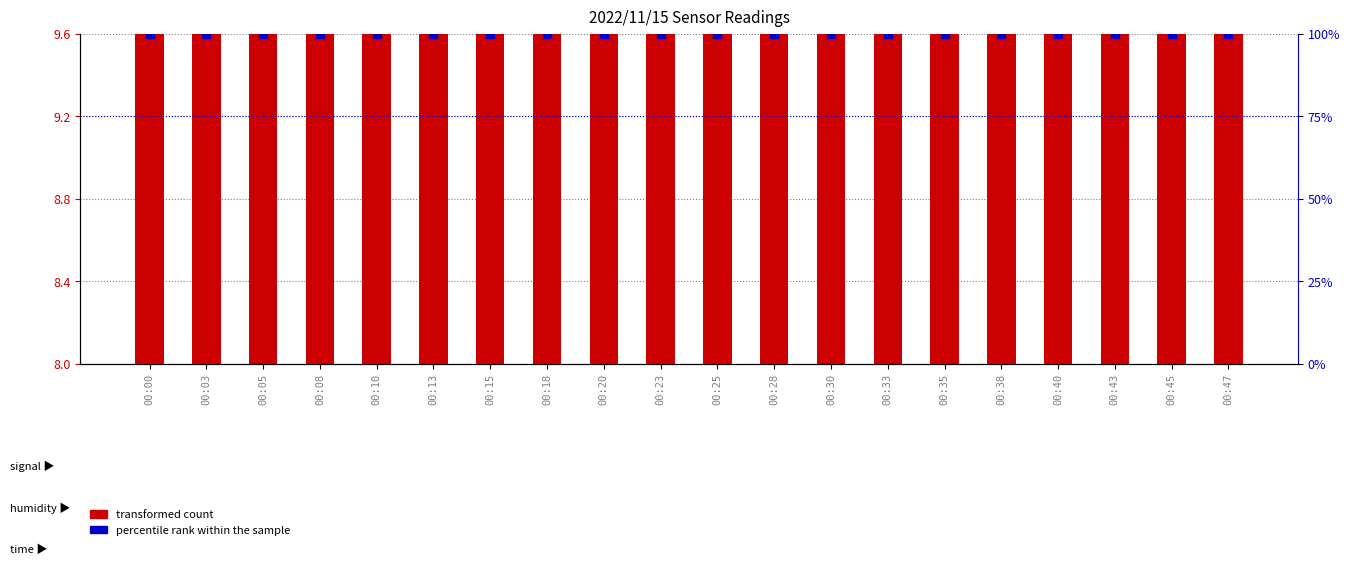

Which series contains the highest Y value?

percentile rank within the sample